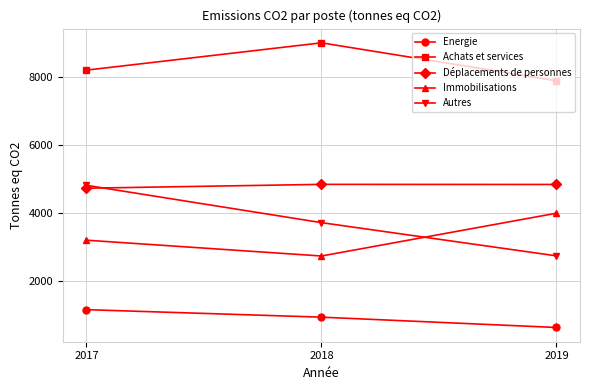

What is the value of the Déplacements de personnes point at the 2nd from the left?

4845